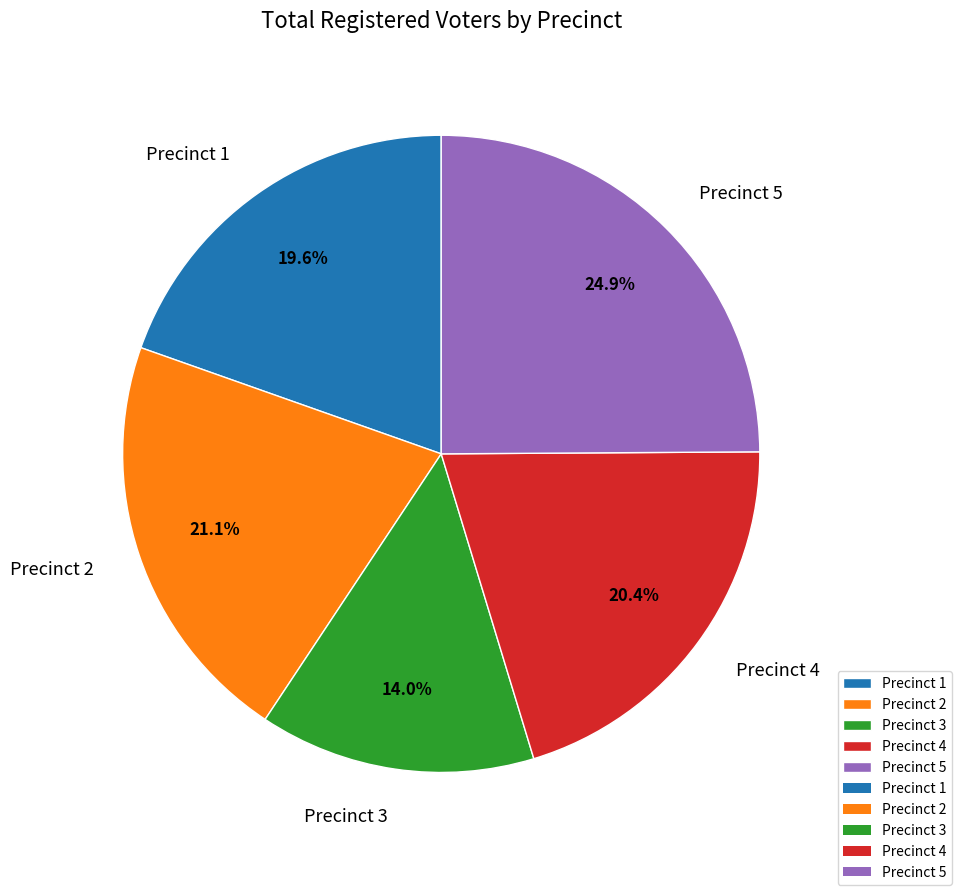

Does Precinct 1 account for over 50% of the chart?

No